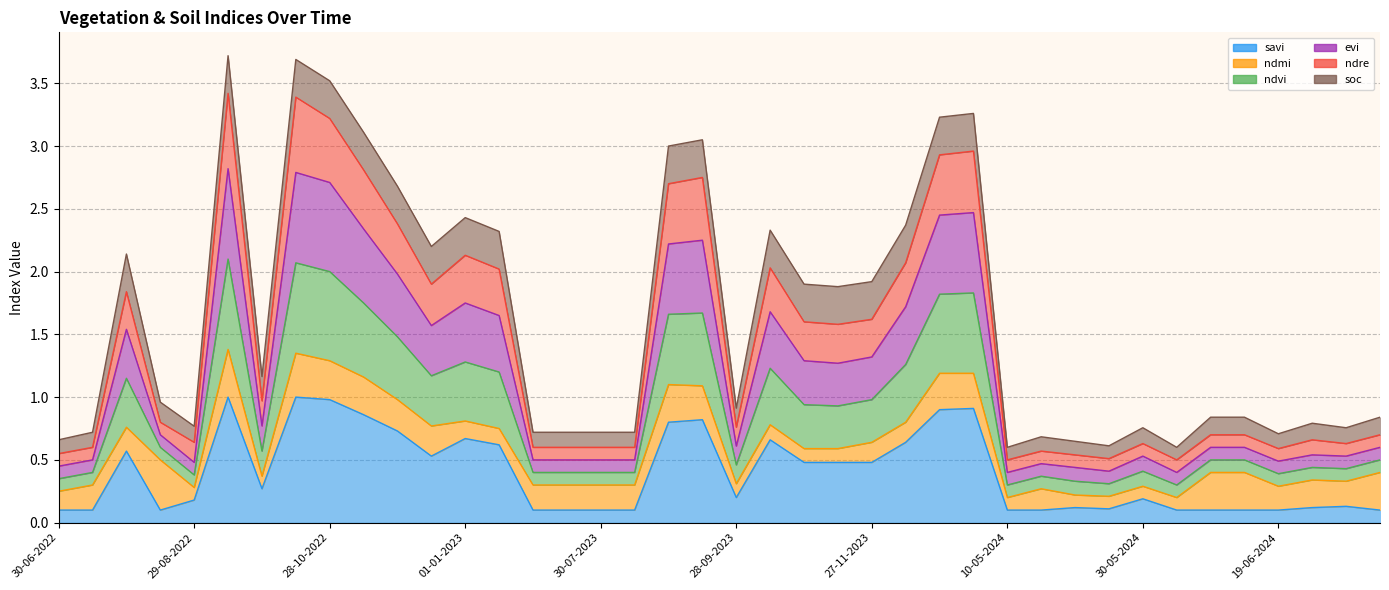

How many interior local peaks does the ndvi series have?

10